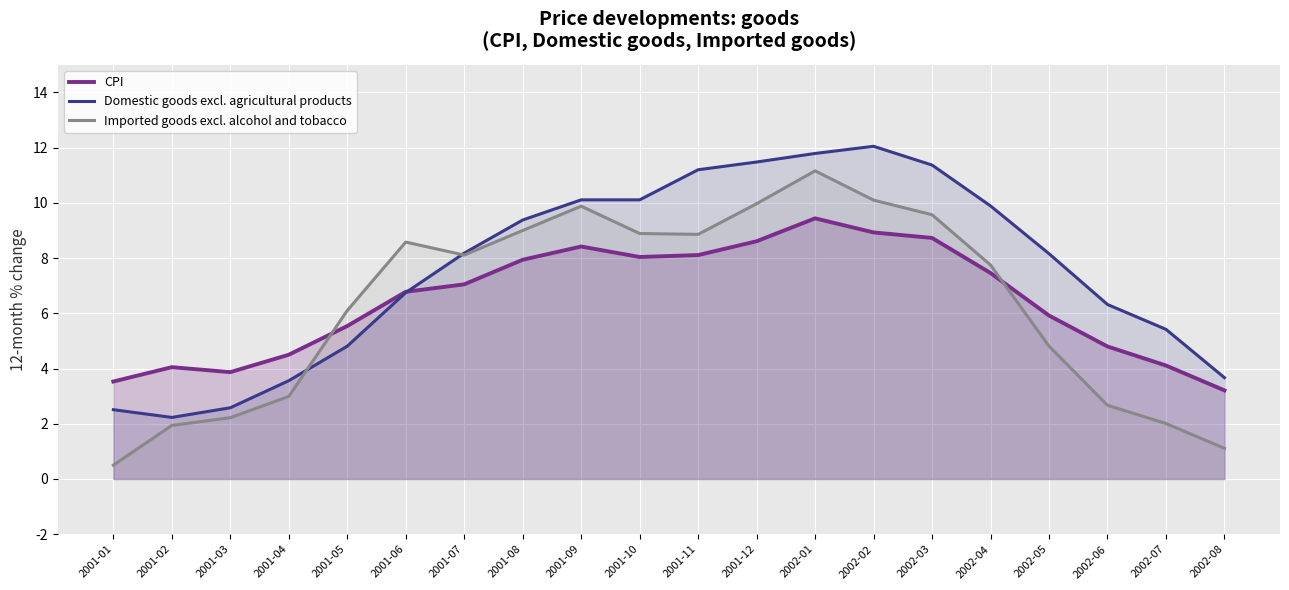

Reading left to right, what are all the values shown in this chart?

CPI: 2001-01=3.5	2001-02=4.0	2001-03=3.9	2001-04=4.5	2001-05=5.5	2001-06=6.8	2001-07=7.0	2001-08=7.9	2001-09=8.4	2001-10=8.0	2001-11=8.1	2001-12=8.6	2002-01=9.4	2002-02=8.9	2002-03=8.7	2002-04=7.5	2002-05=5.9	2002-06=4.8	2002-07=4.1	2002-08=3.2
Domestic goods excl. agricultural products: 2001-01=2.5	2001-02=2.2	2001-03=2.6	2001-04=3.6	2001-05=4.8	2001-06=6.8	2001-07=8.2	2001-08=9.4	2001-09=10.1	2001-10=10.1	2001-11=11.2	2001-12=11.5	2002-01=11.8	2002-02=12.1	2002-03=11.4	2002-04=9.9	2002-05=8.2	2002-06=6.3	2002-07=5.4	2002-08=3.7
Imported goods excl. alcohol and tobacco: 2001-01=0.5	2001-02=1.9	2001-03=2.2	2001-04=3.0	2001-05=6.1	2001-06=8.6	2001-07=8.1	2001-08=9.0	2001-09=9.9	2001-10=8.9	2001-11=8.9	2001-12=10.0	2002-01=11.2	2002-02=10.1	2002-03=9.6	2002-04=7.8	2002-05=4.8	2002-06=2.7	2002-07=2.0	2002-08=1.1